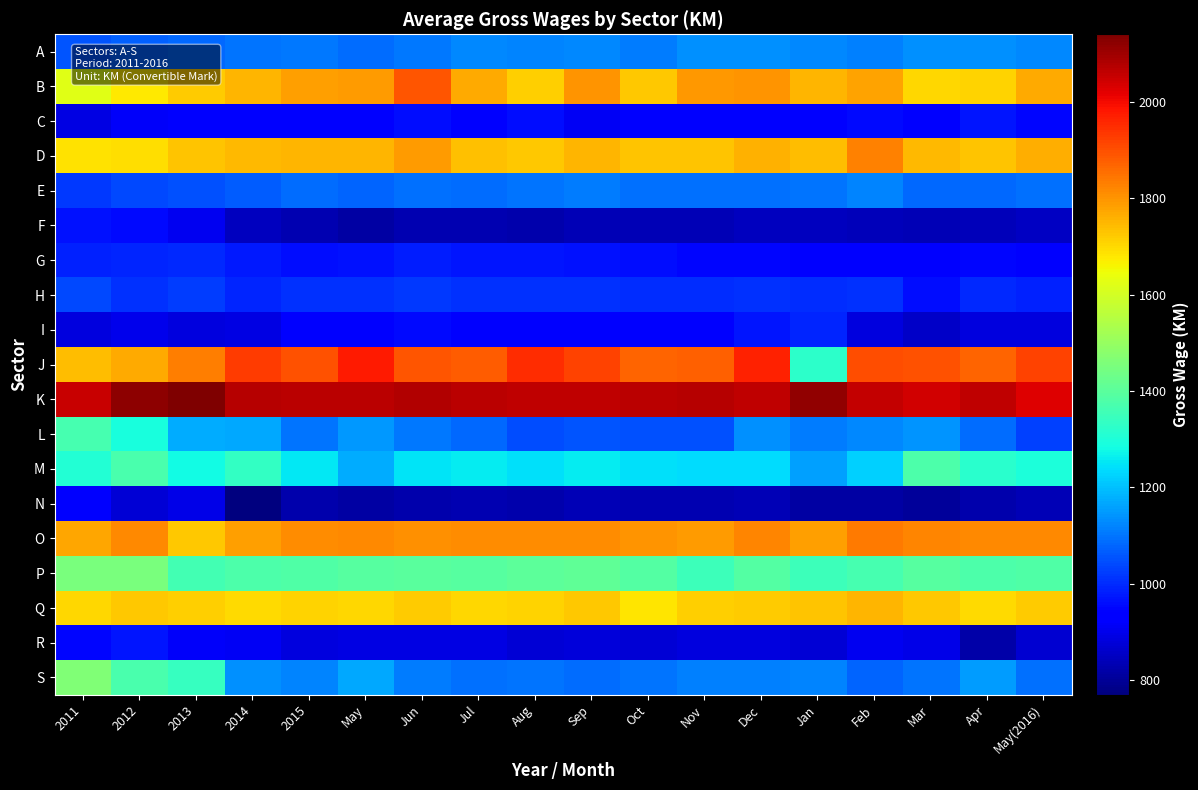

How many data points does each series have?

18